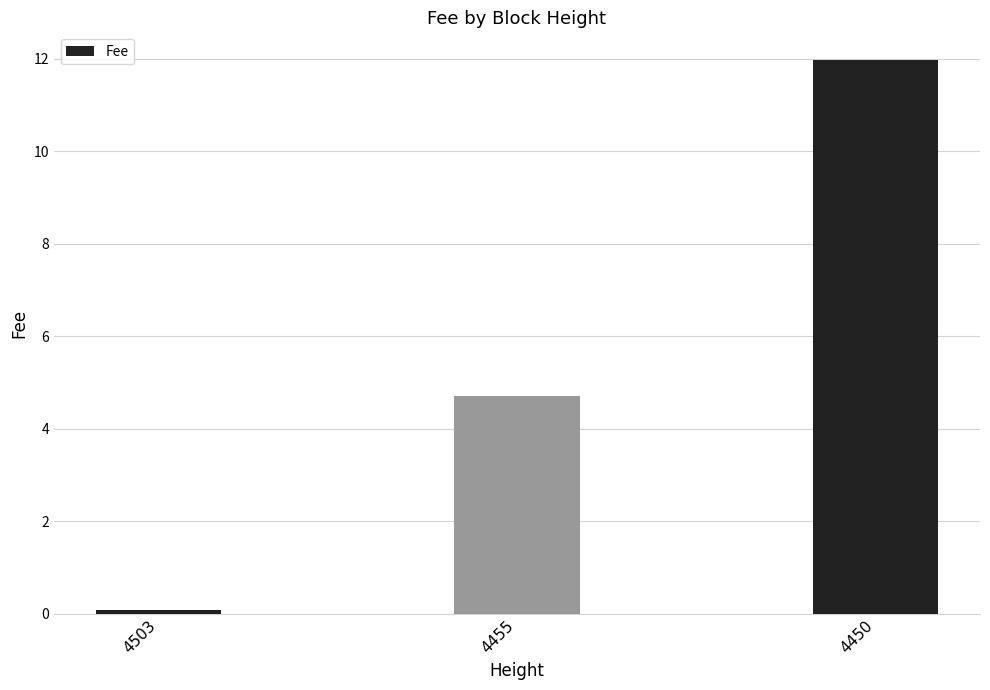

The value at 4455 is 7.4. True or false?

False